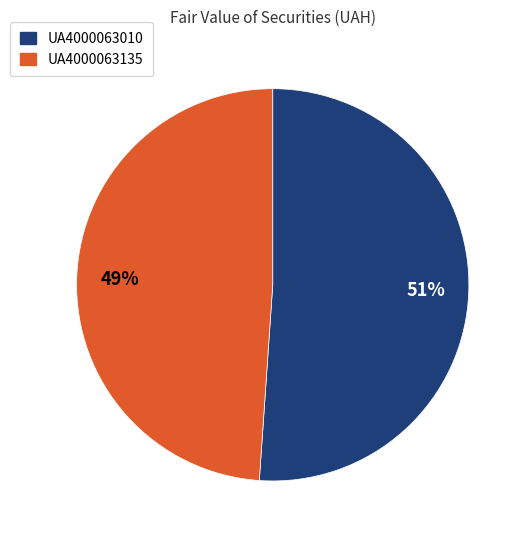

What is the smallest slice in the pie chart?

UA4000063135